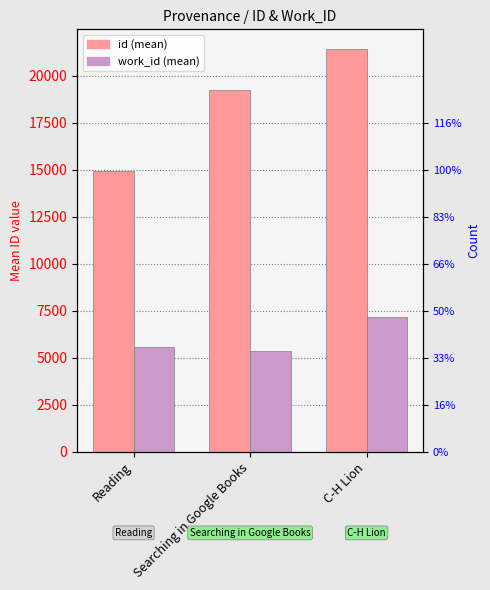

What are all the series names shown in the legend?

id, work_id